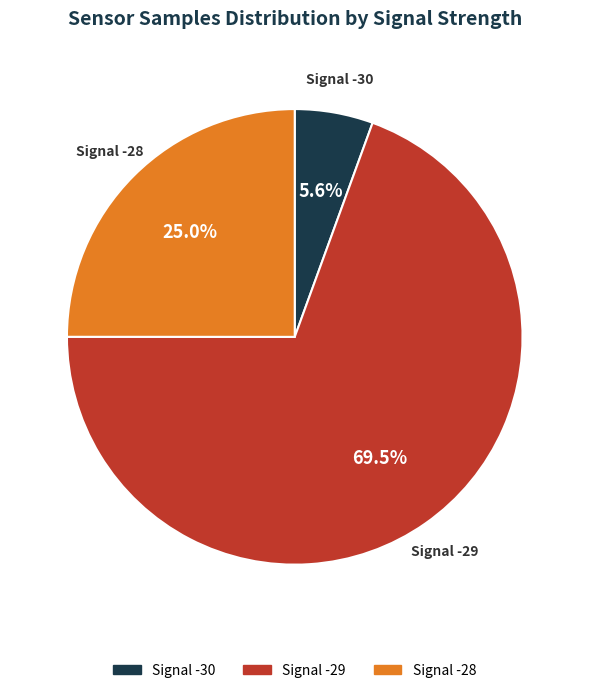

Is there any slice that represents more than half of the pie?

Yes